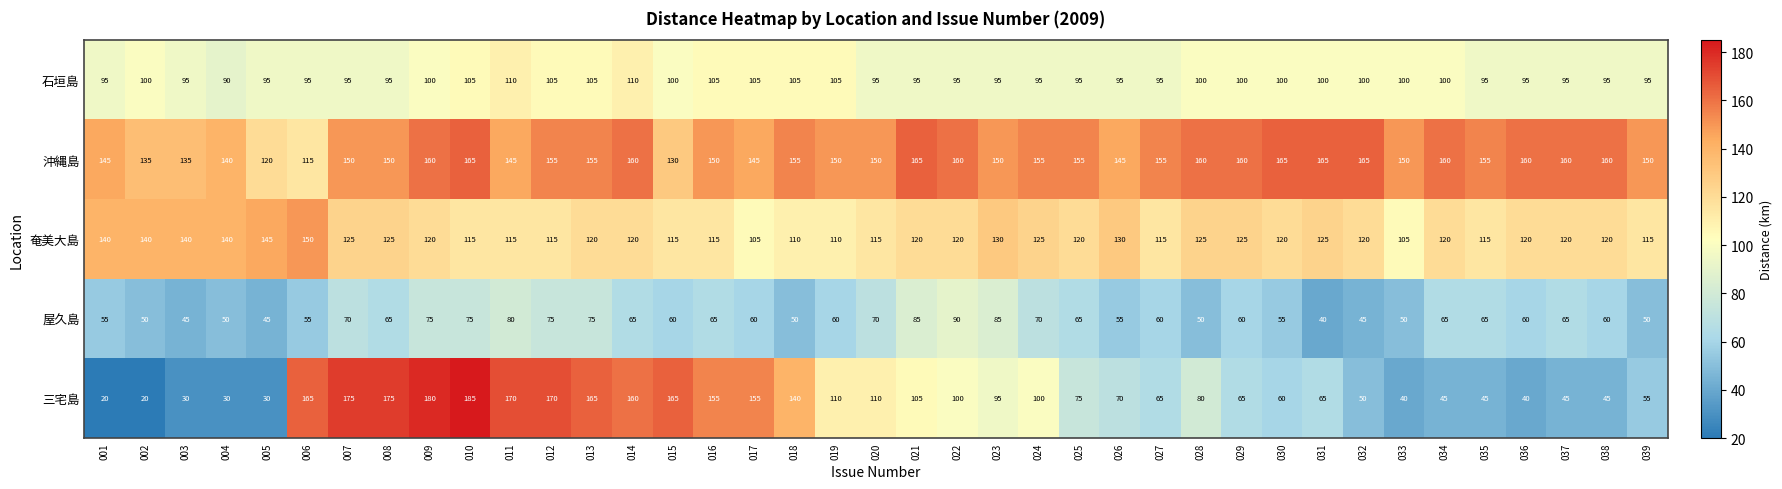

How many data points does each series have?

39